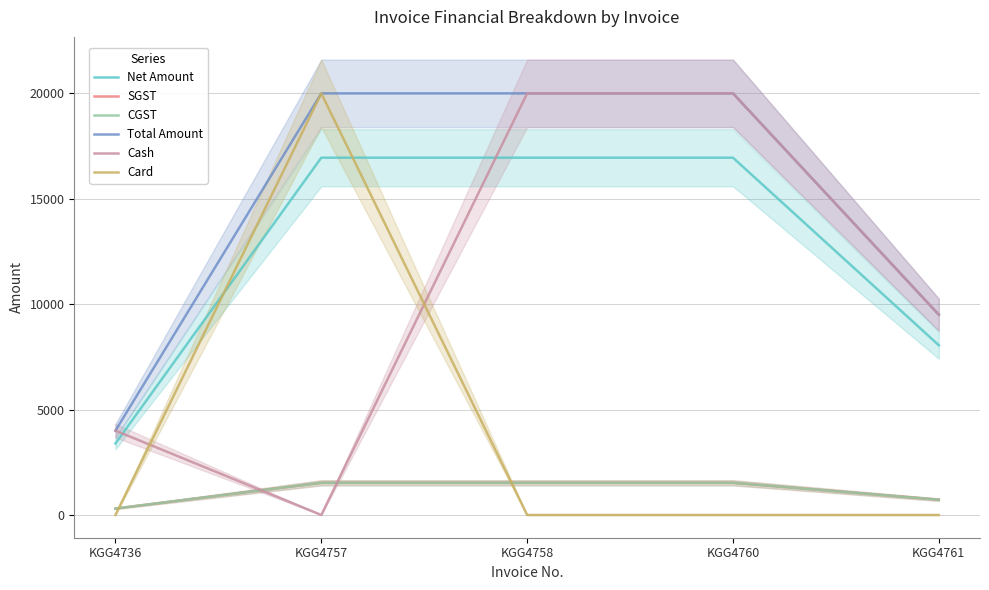

How many lines are shown in the chart?

6